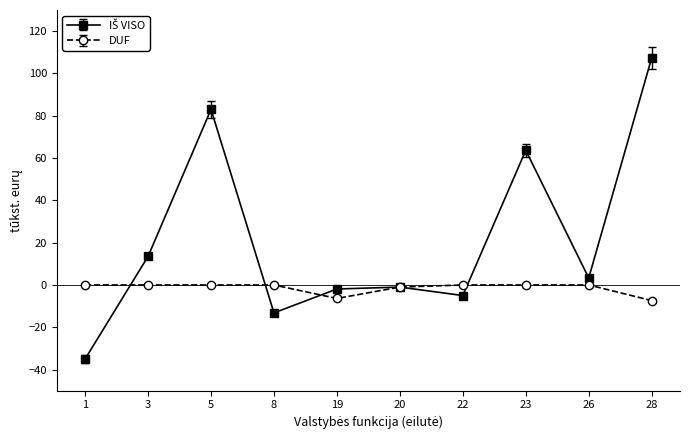

What is the difference between the highest and lowest values at 23?

63.7